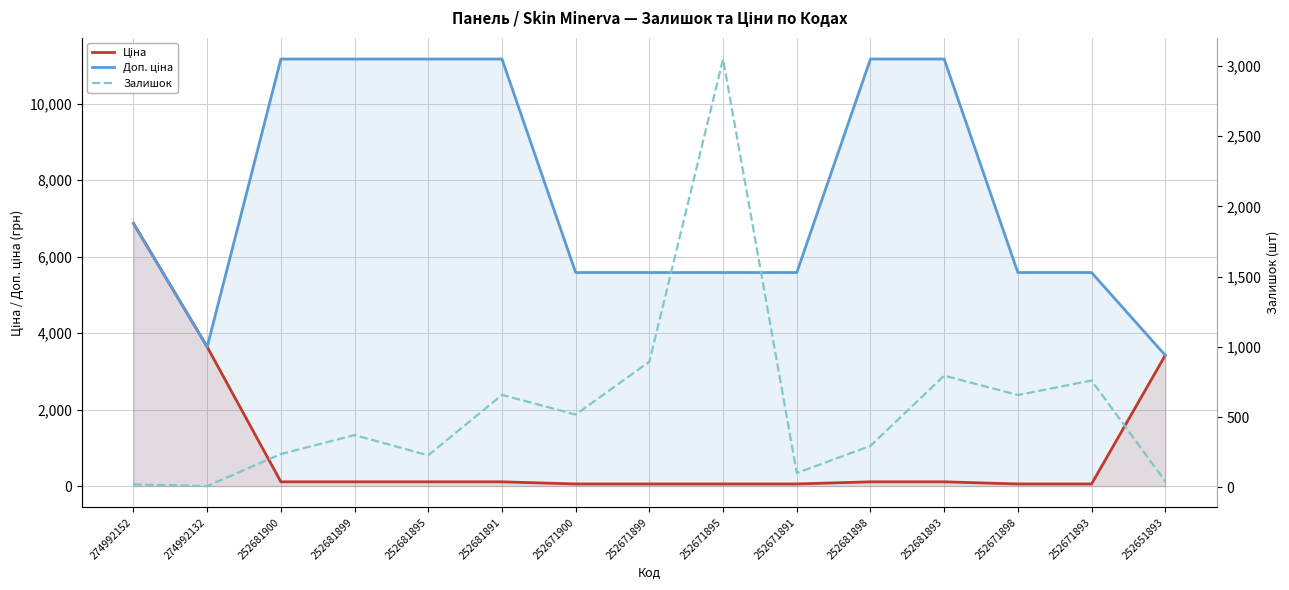

At which category does Залишок reach its first local peak?

252681899